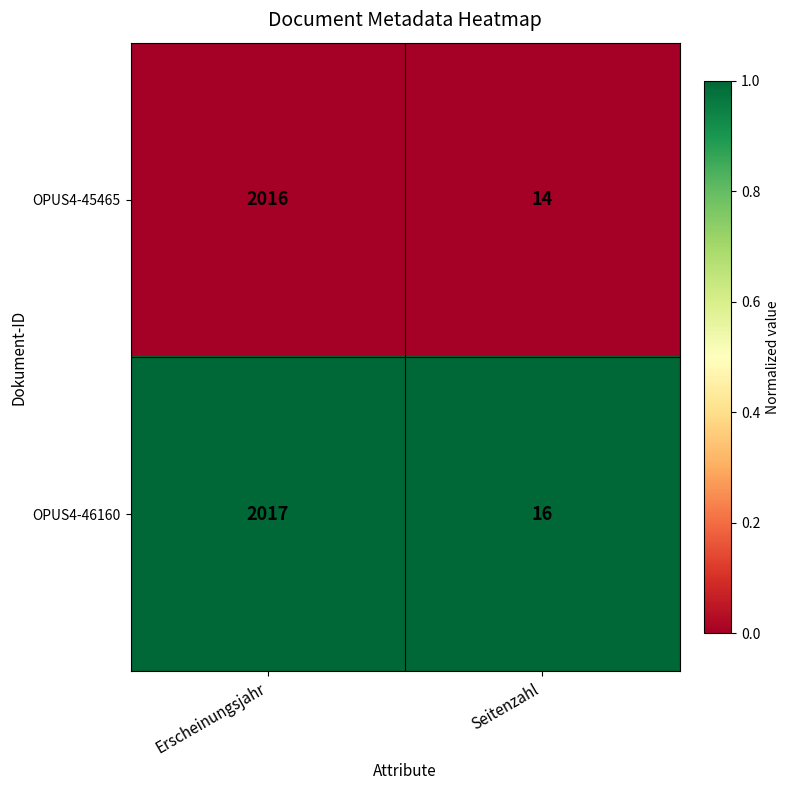

Which series has the largest total across all categories?

OPUS4-46160